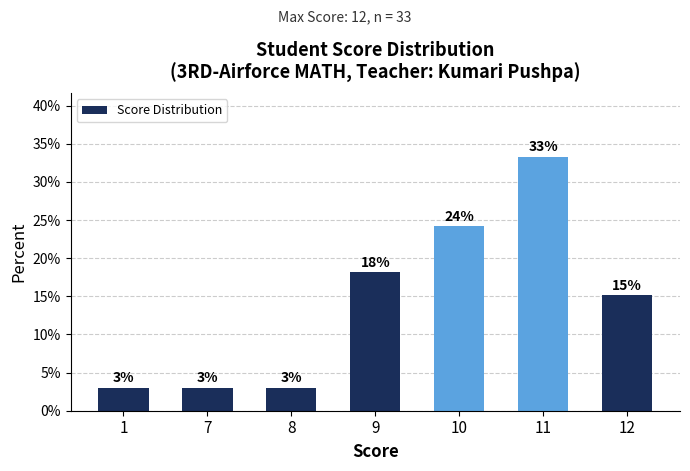

Are the bars horizontal?

No